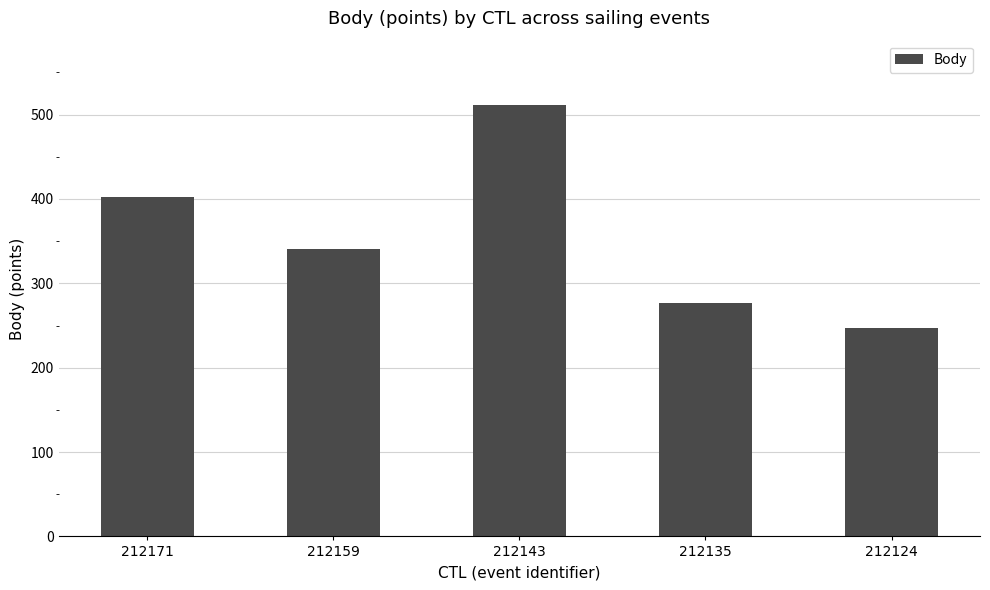

What is the smallest value displayed?

247